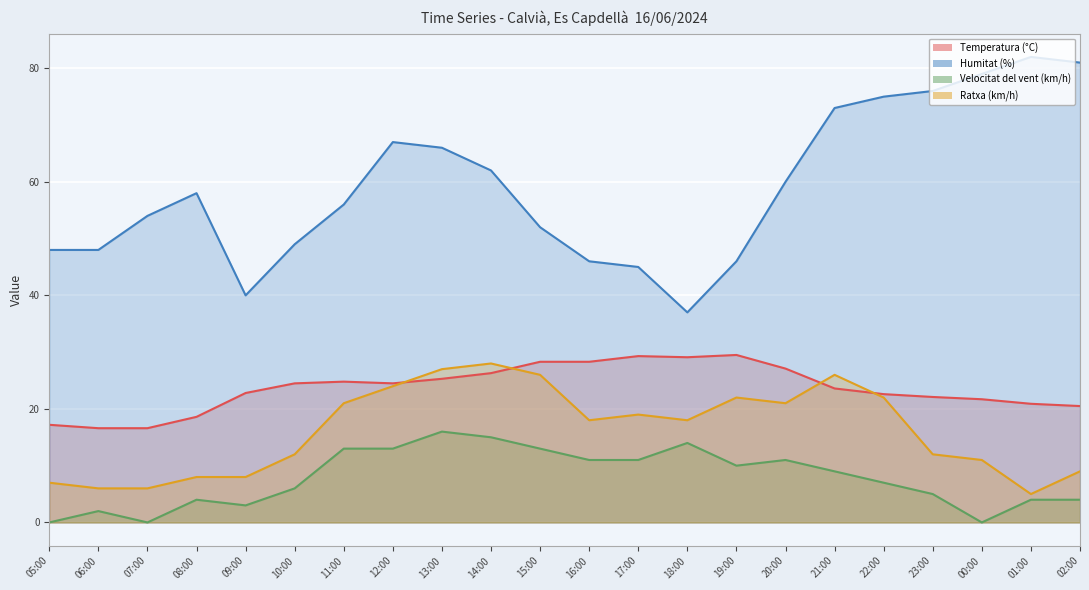

What is the total value across all series at 07:00?

76.6